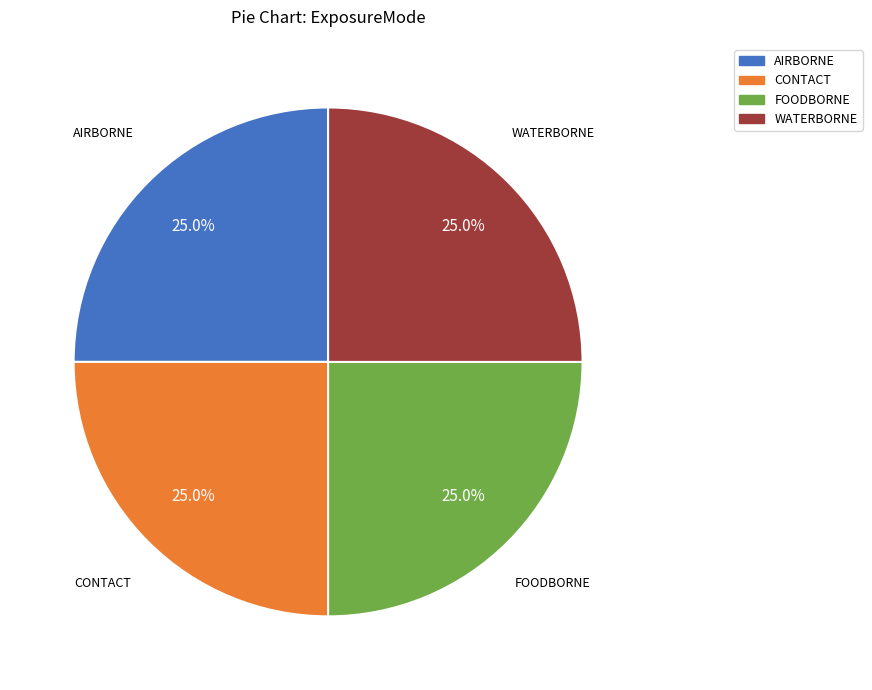

What is the ratio of the value at CONTACT to the value at AIRBORNE?

1.0